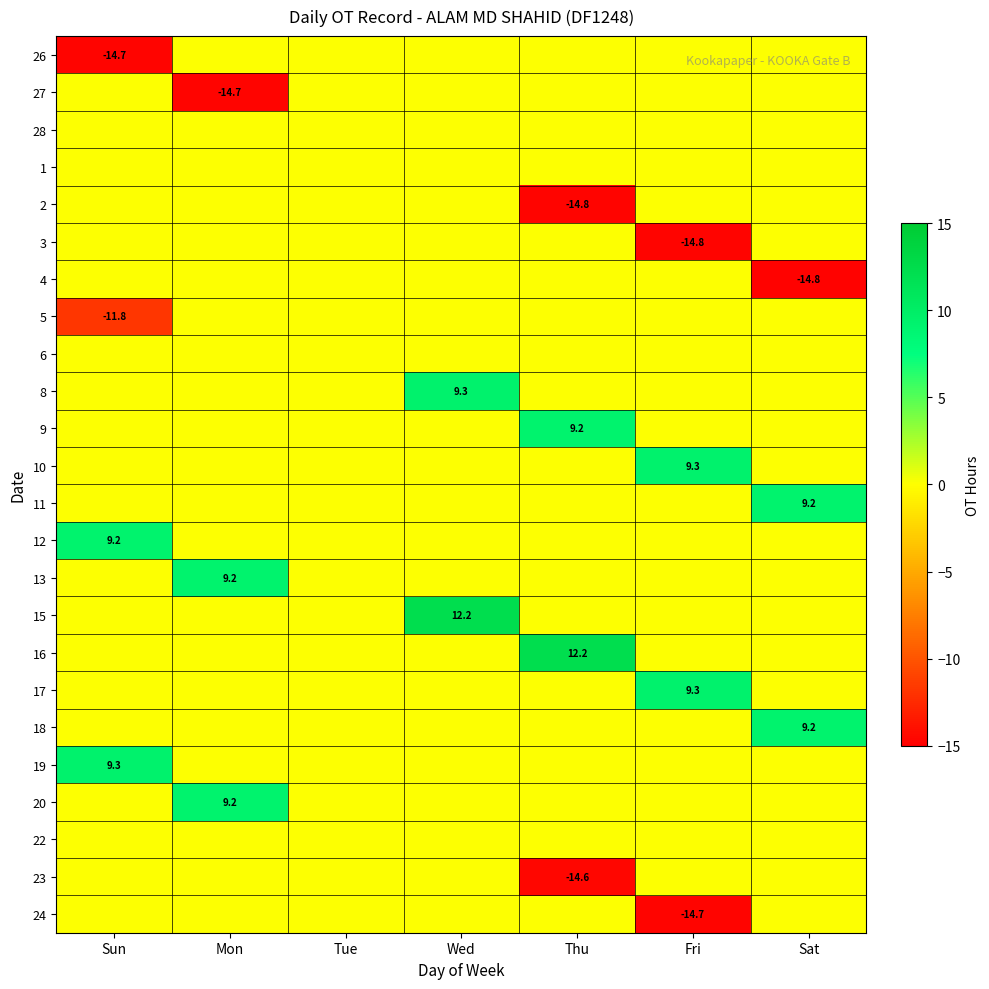

How many data points in 9 are above 0?

1